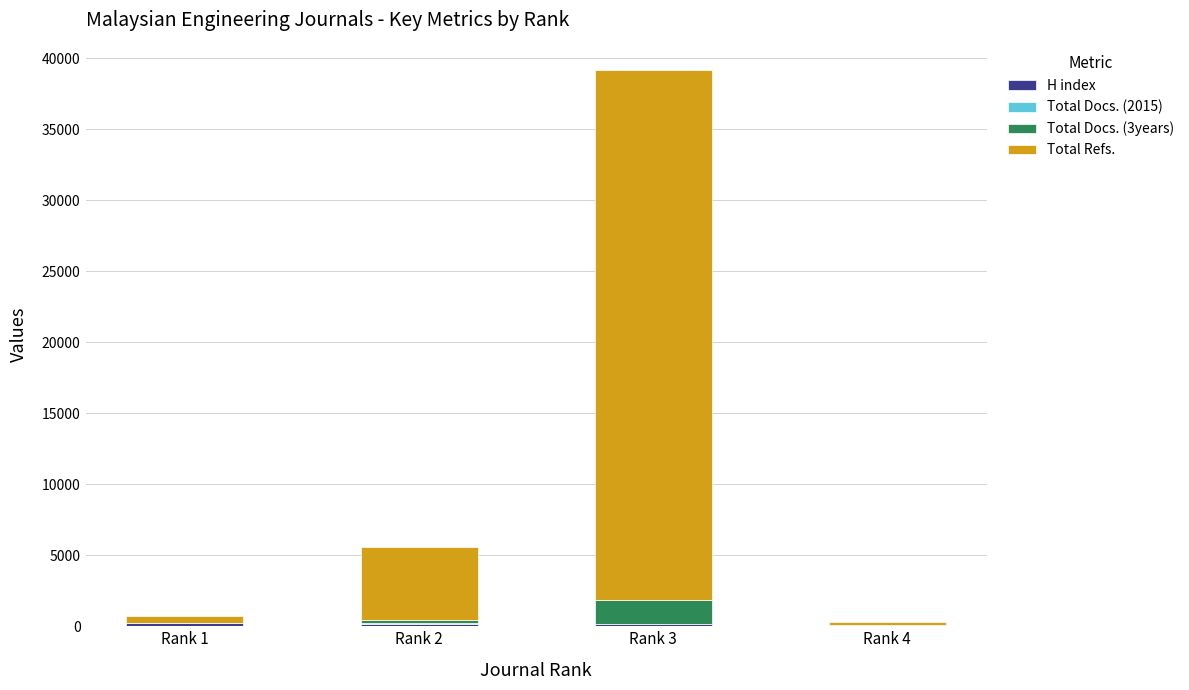

At which category is the sum across all series the highest?

Rank 3